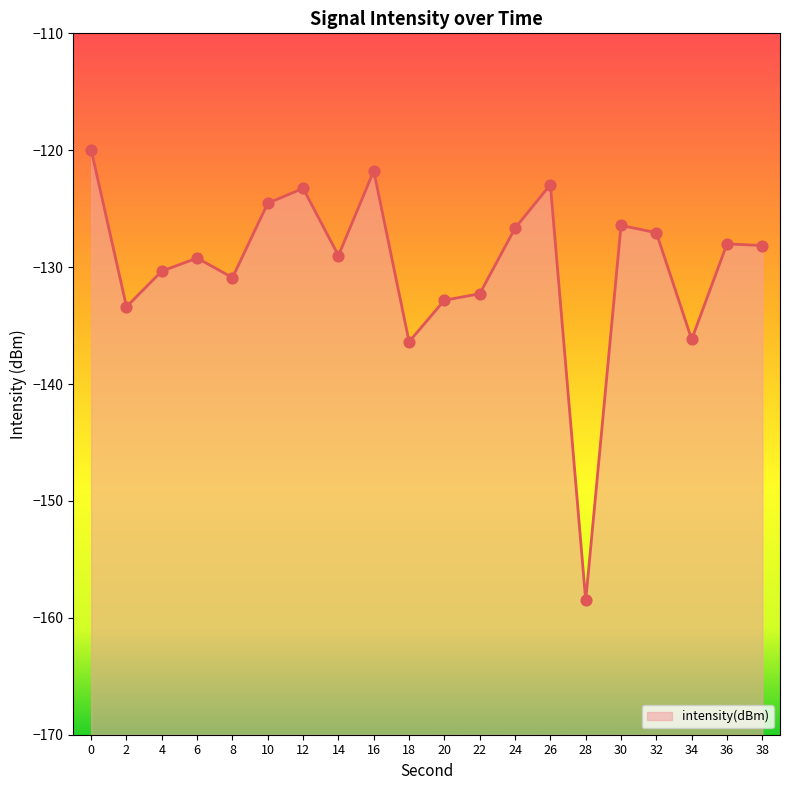

Between 6 and 16, which is larger?

16